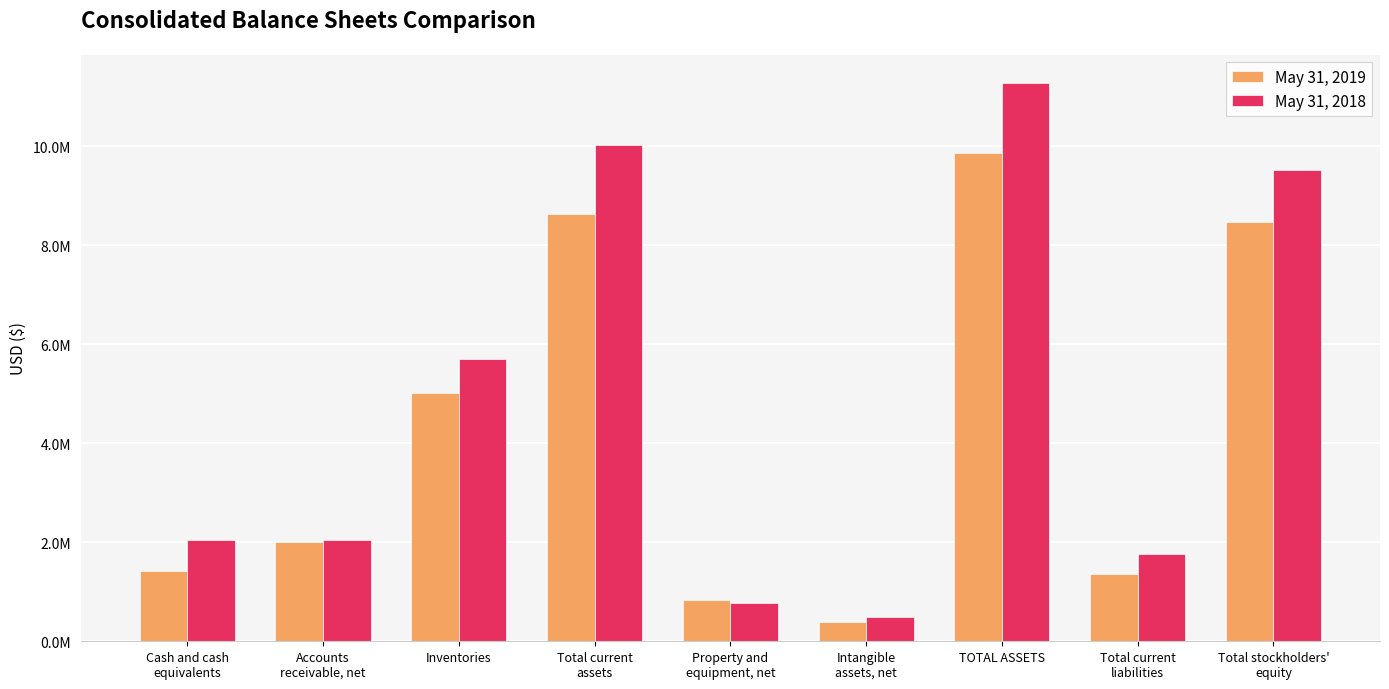

What are all the series names shown in the legend?

May 31, 2019, May 31, 2018